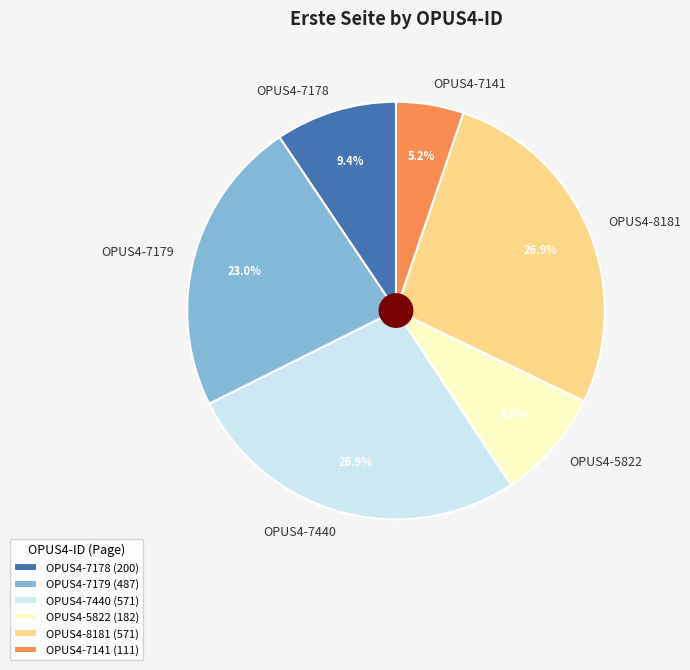

Is it true that OPUS4-7178 is 16% of the pie?

False